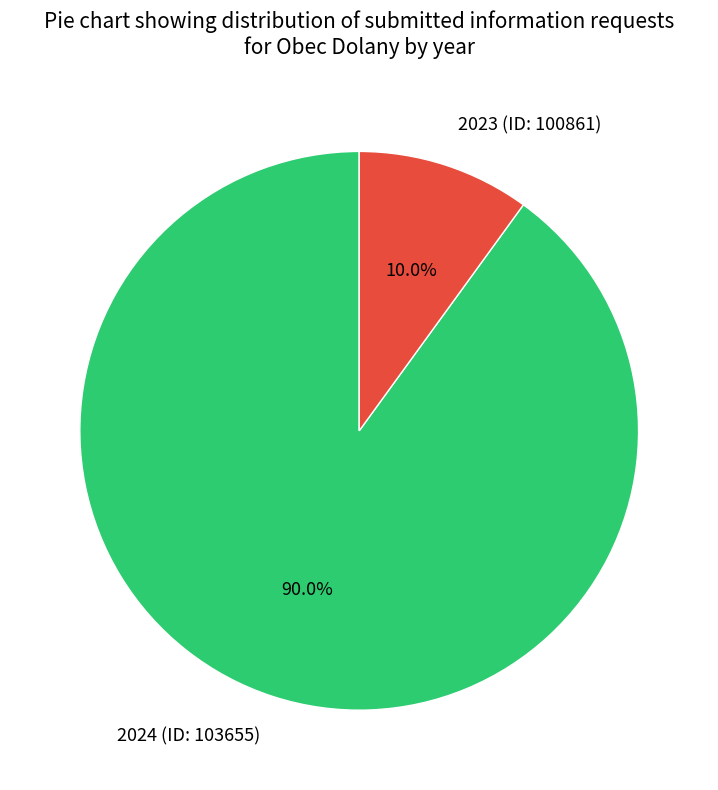

To the nearest percent, what portion does 2024 (ID: 103655) represent?

90%